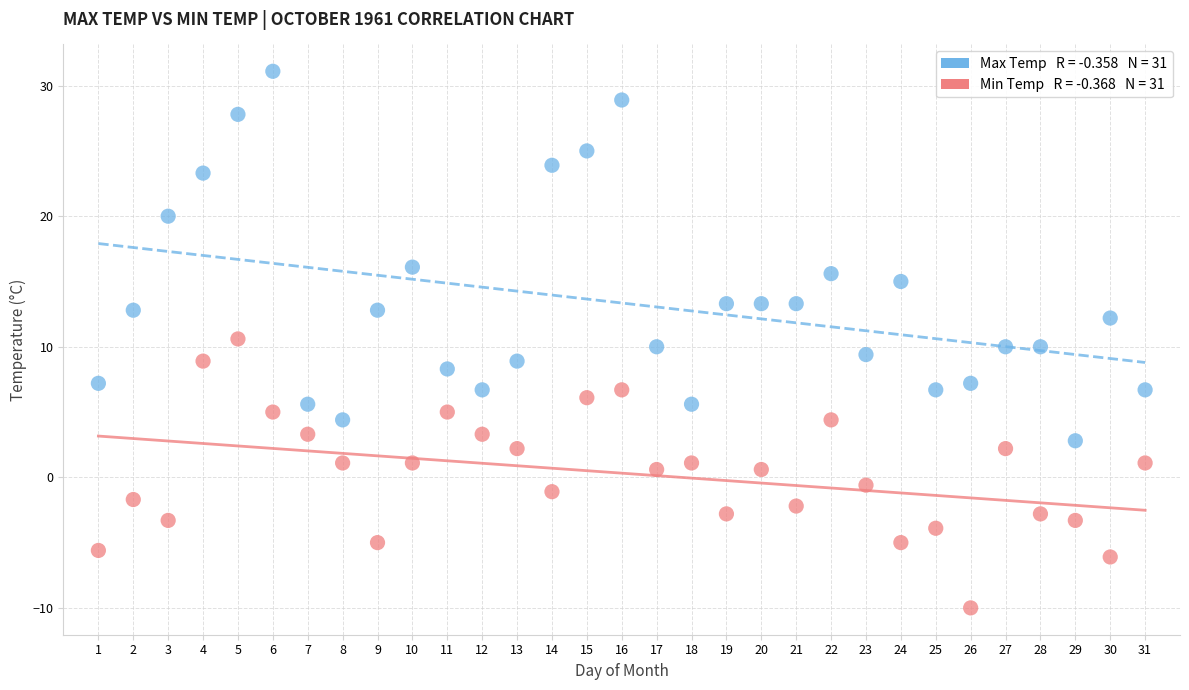

Across all data points, what is the range of Y values (max minus min)?

41.1